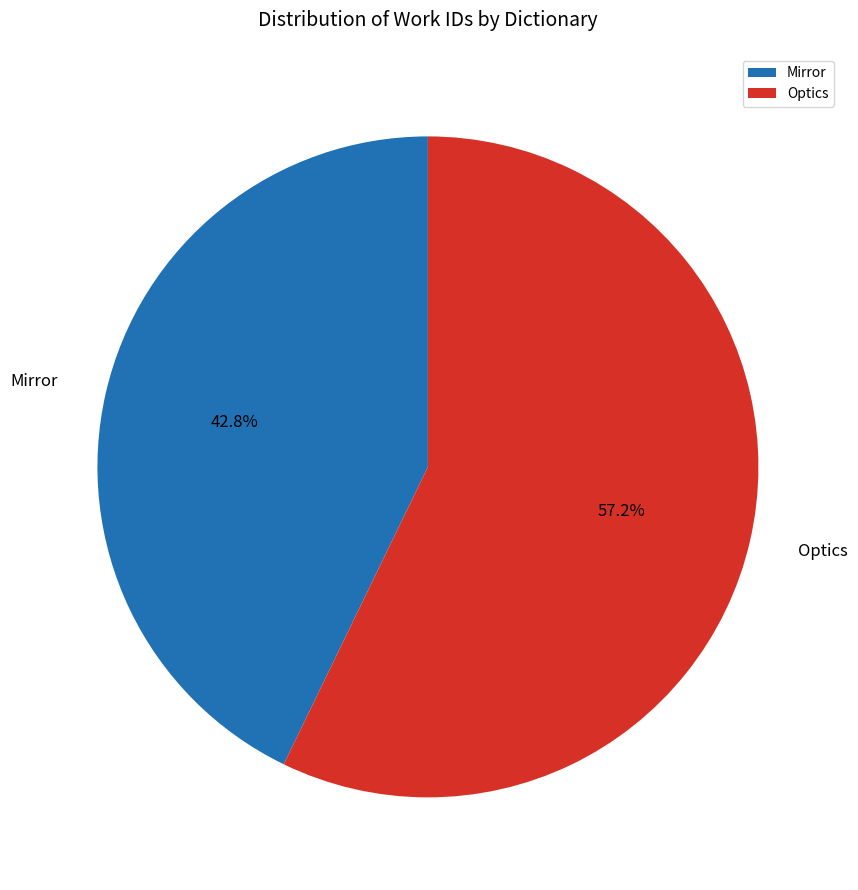

What is the smallest slice in the pie chart?

Mirror